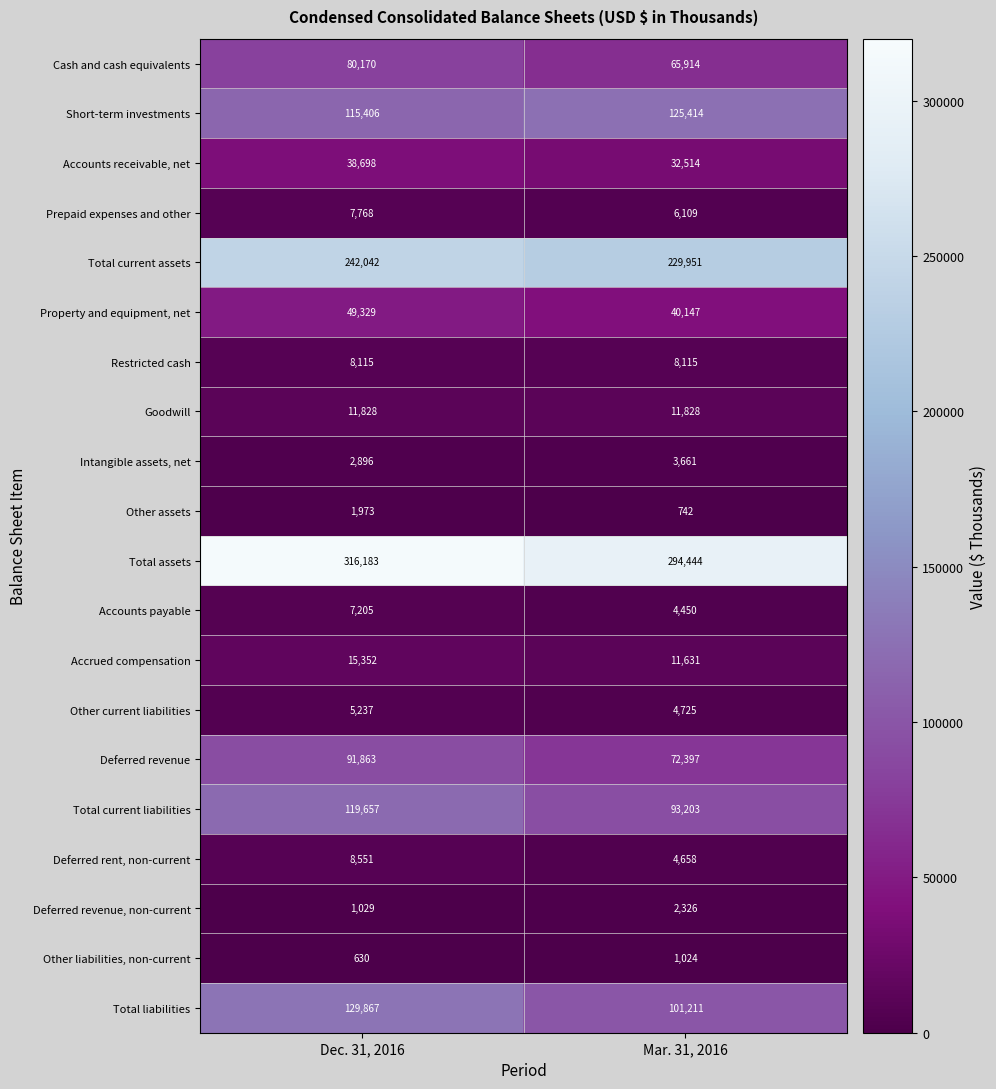

Which category has the lowest value across all series?

Dec. 31, 2016